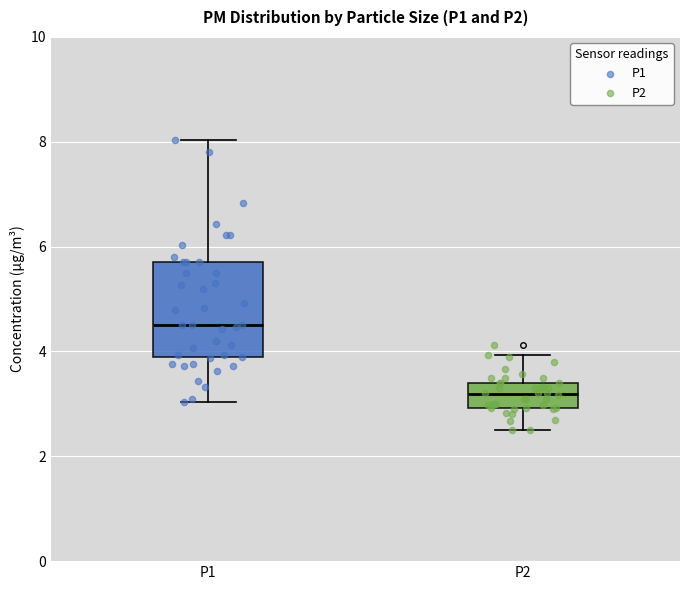

Comparing the boxes themselves (not the whiskers), which one is the tallest?

P1